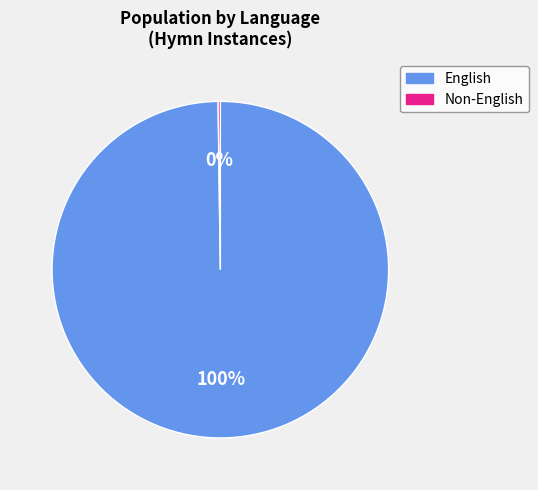

True or false: English accounts for 93% of the total.

False